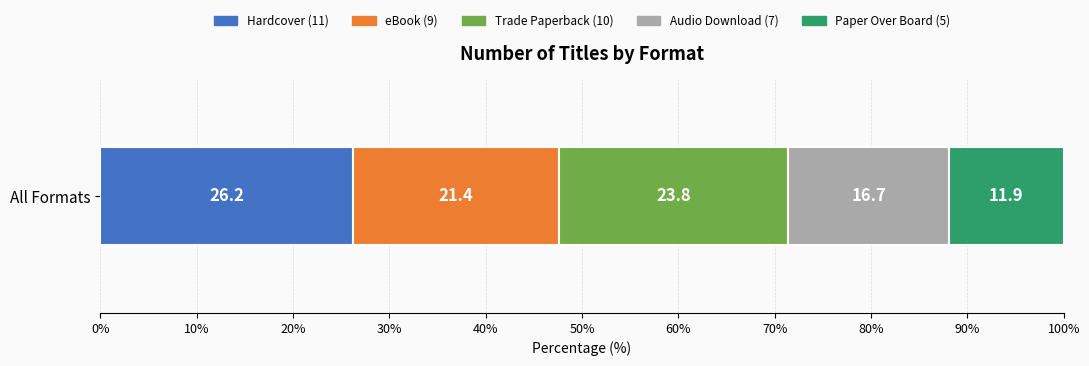

How many data points does each series have?

1